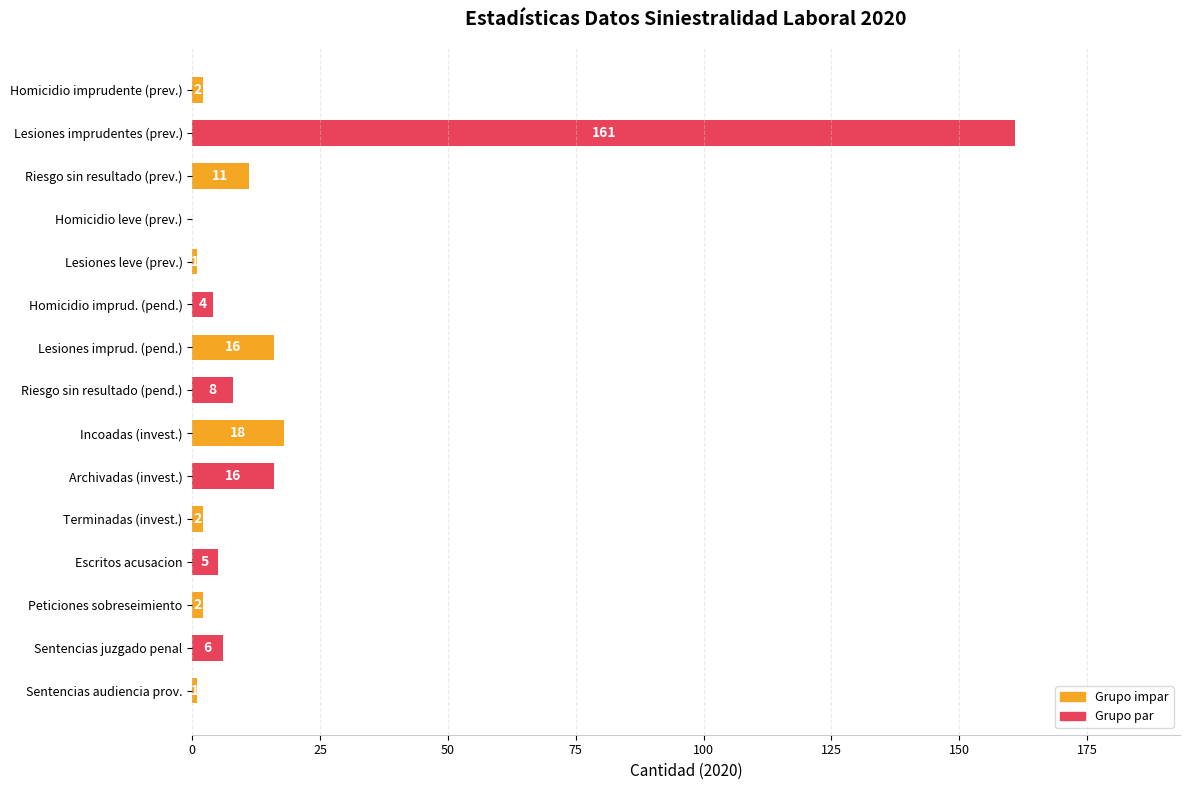

At which category does the chart reach its peak across all series?

Lesiones imprudentes (prev.)